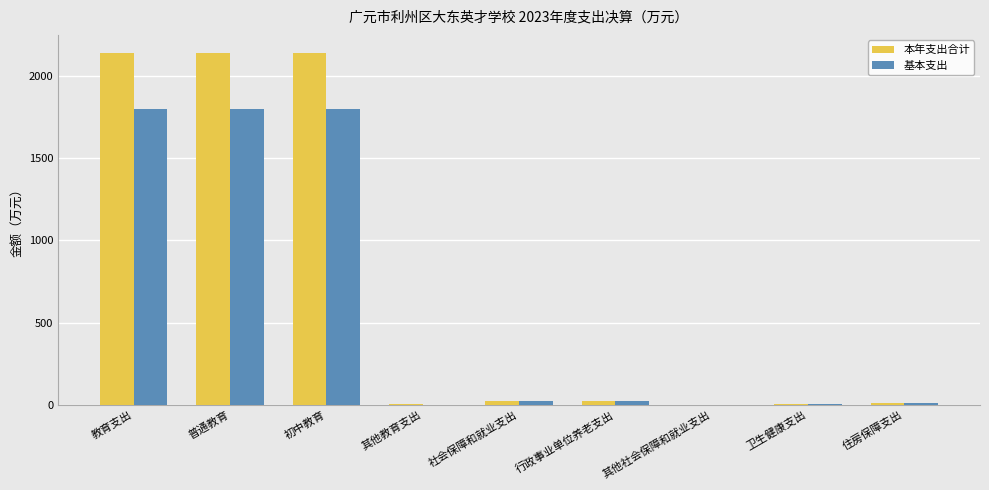

Is it true that 基本支出 equals 689.4 at 普通教育?

False